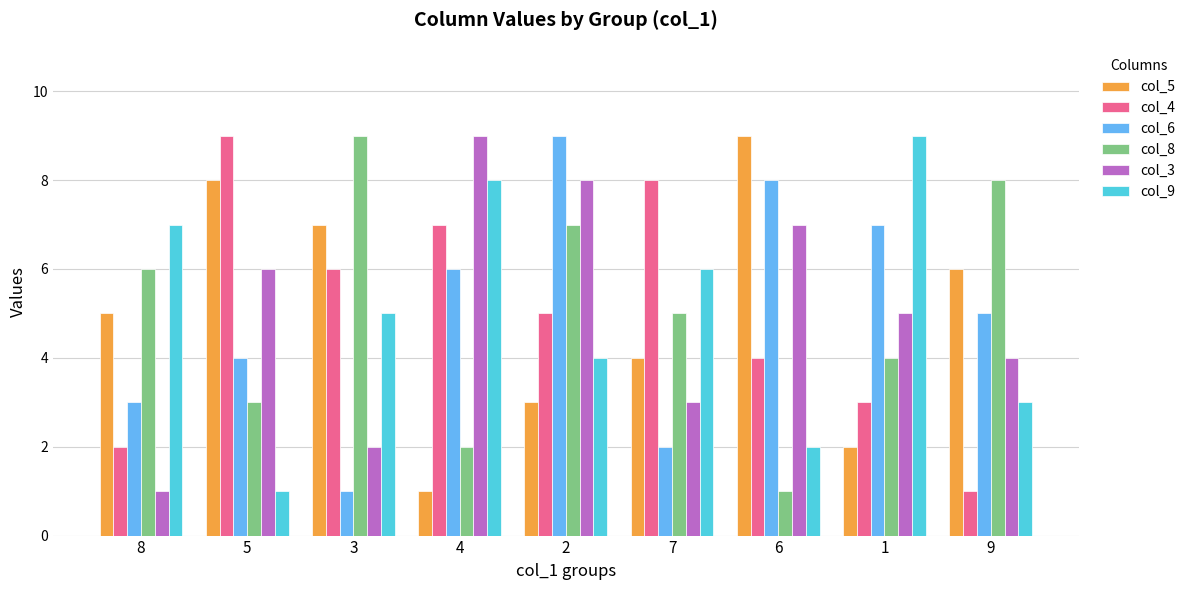

Reading right to left, list all the values displayed in this chart.

col_5: 9=6	1=2	6=9	7=4	2=3	4=1	3=7	5=8	8=5
col_4: 9=1	1=3	6=4	7=8	2=5	4=7	3=6	5=9	8=2
col_6: 9=5	1=7	6=8	7=2	2=9	4=6	3=1	5=4	8=3
col_8: 9=8	1=4	6=1	7=5	2=7	4=2	3=9	5=3	8=6
col_3: 9=4	1=5	6=7	7=3	2=8	4=9	3=2	5=6	8=1
col_9: 9=3	1=9	6=2	7=6	2=4	4=8	3=5	5=1	8=7